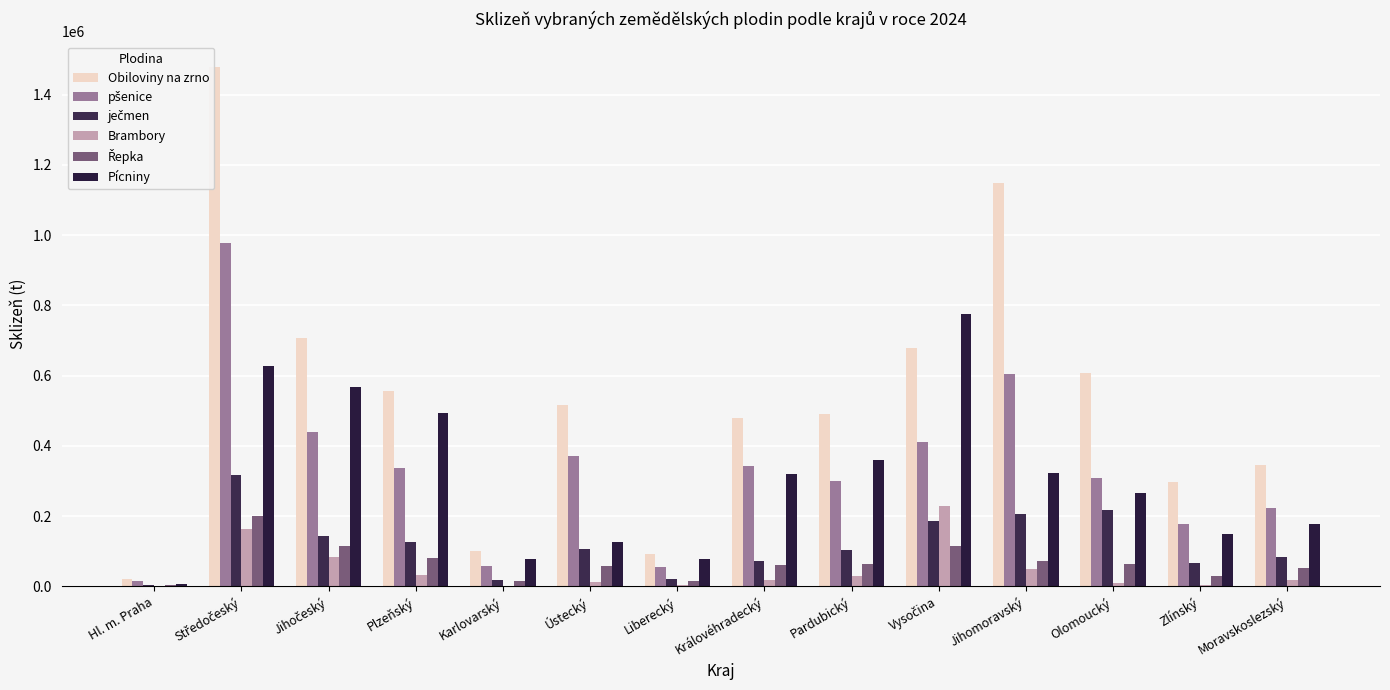

Read the ječmen value at Plzeňský.

125364.9